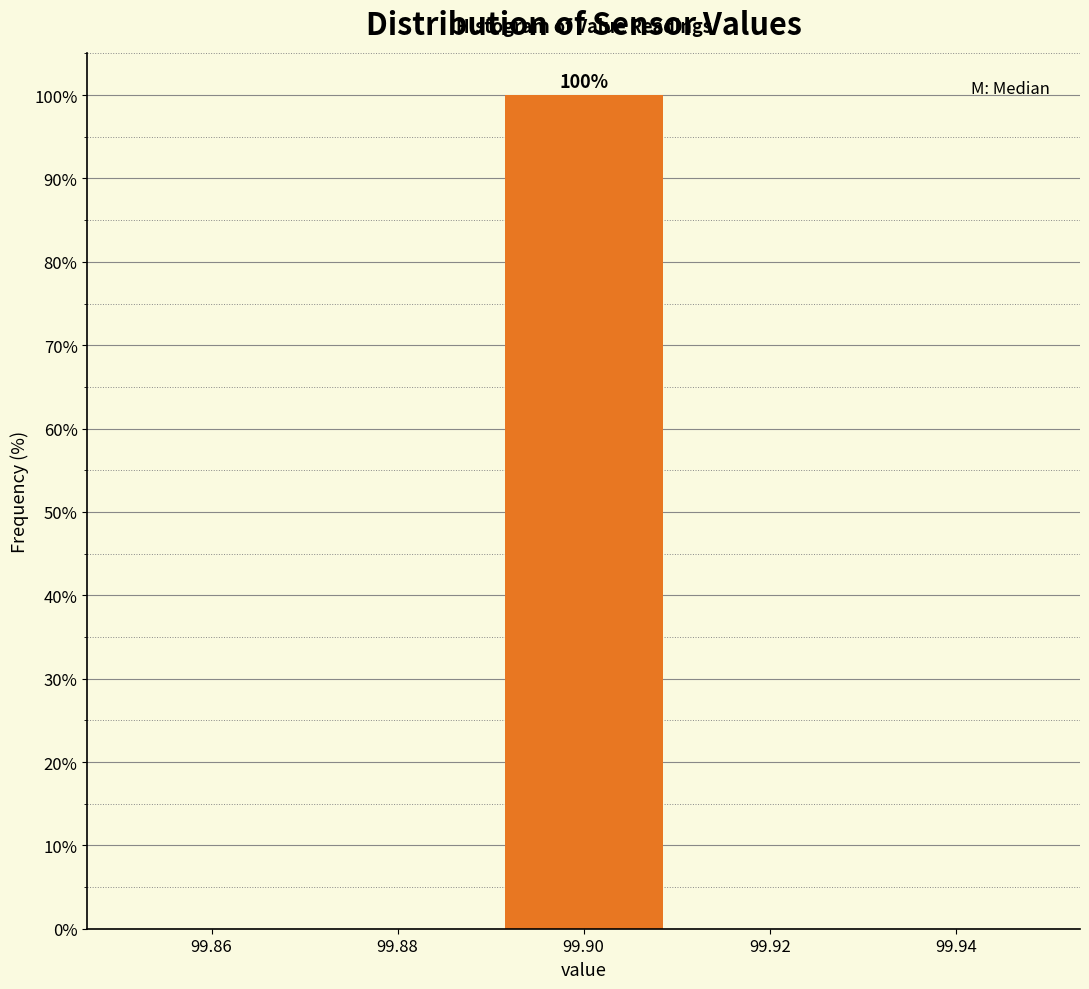

Which range on the x-axis has the tallest bar?

99.89 to 99.91